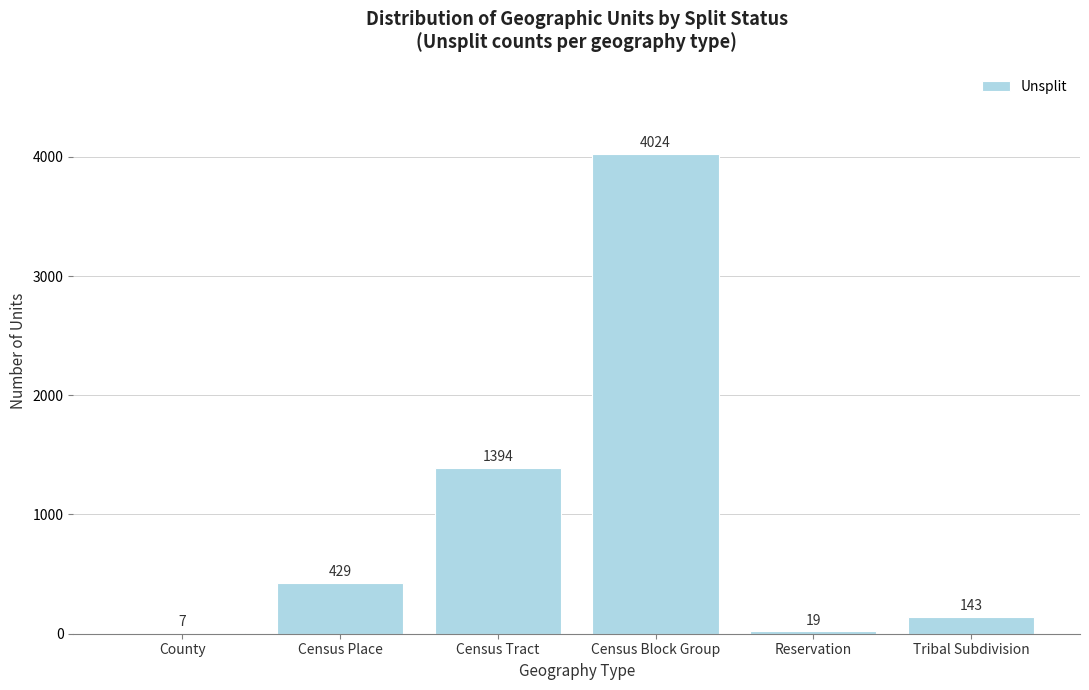

Reading left to right, what are all the values shown in this chart?

County=7	Census Place=429	Census Tract=1394	Census Block Group=4024	Reservation=19	Tribal Subdivision=143